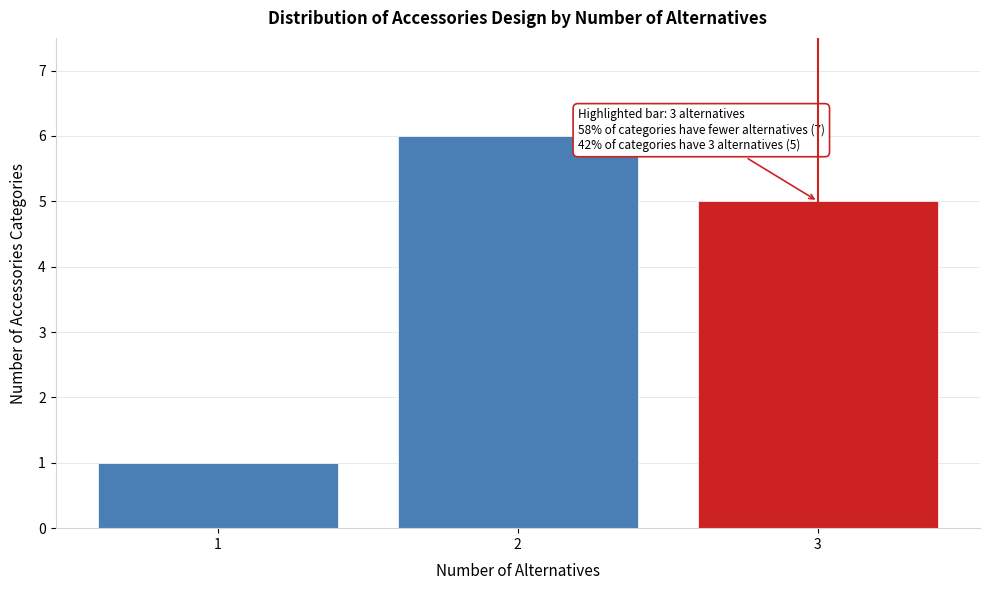

Reading left to right, what are all the values shown in this chart?

1=1	2=6	3=5